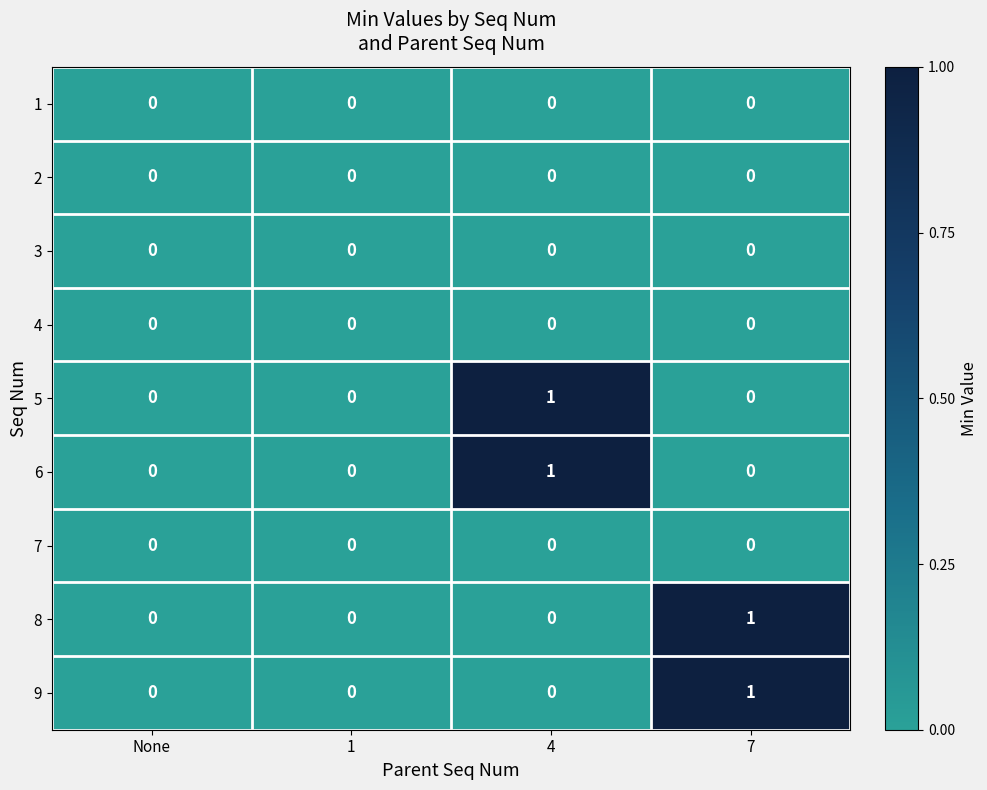

How many 6 values are between 0 and 1?

4